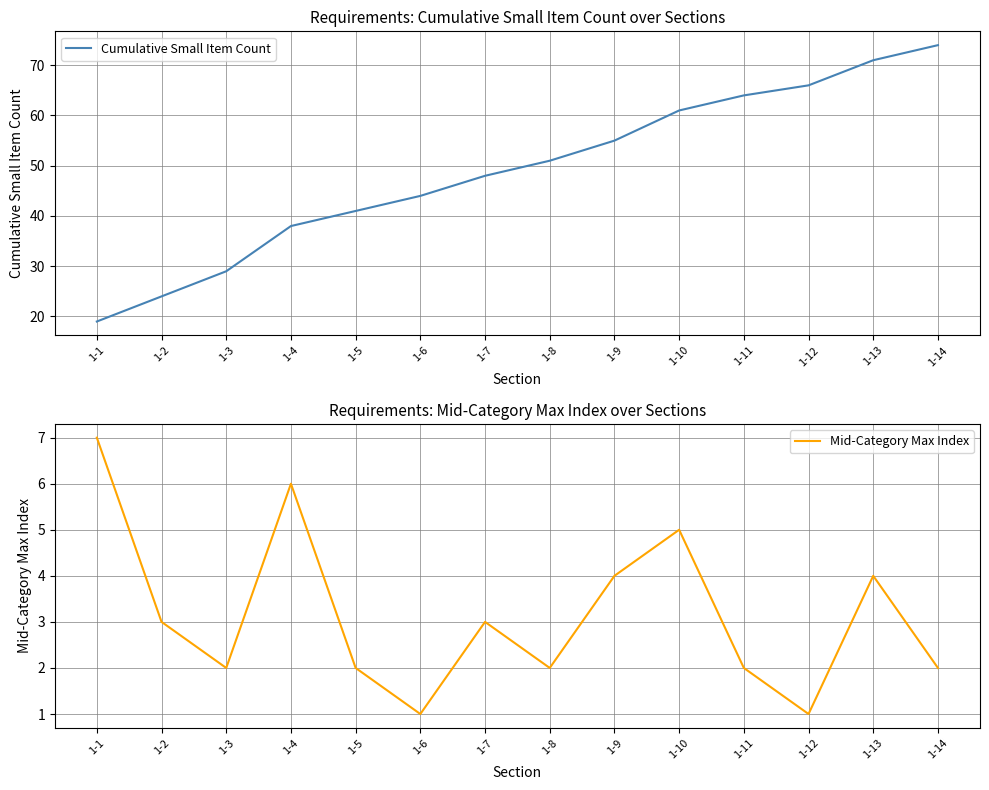

In Mid-Category Max Index, how many points are lower than both neighbors (excluding endpoints)?

4